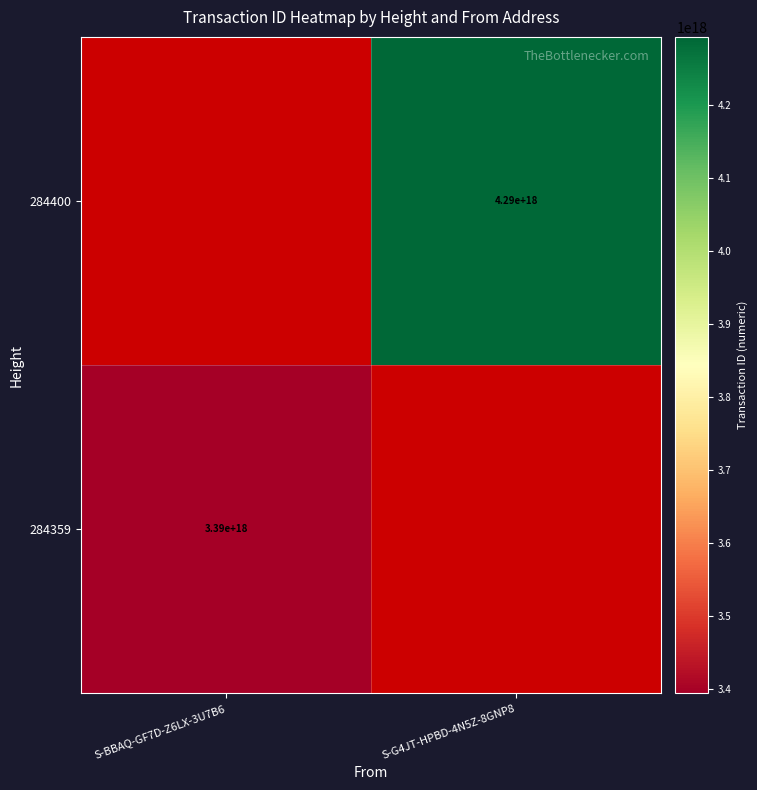

Which label corresponds to the smallest value in the chart?

S-BBAQ-GF7D-Z6LX-3U7B6